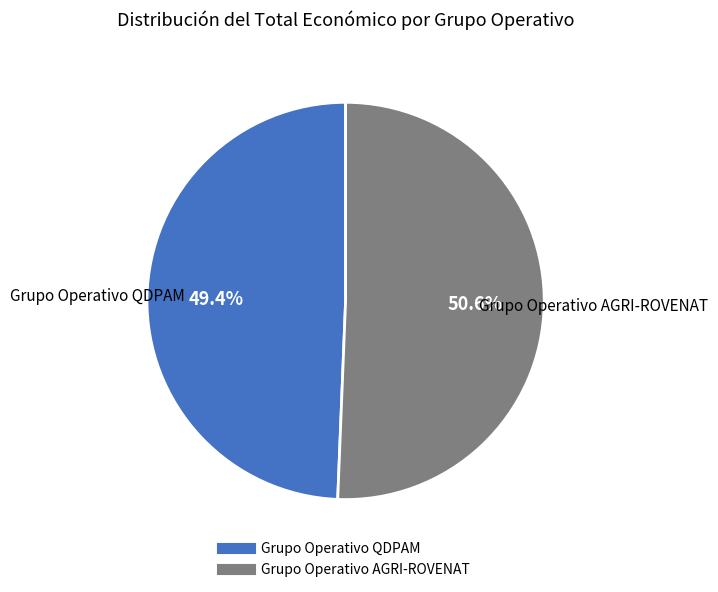

Which slice represents more than half of the pie?

Grupo Operativo AGRI-ROVENAT